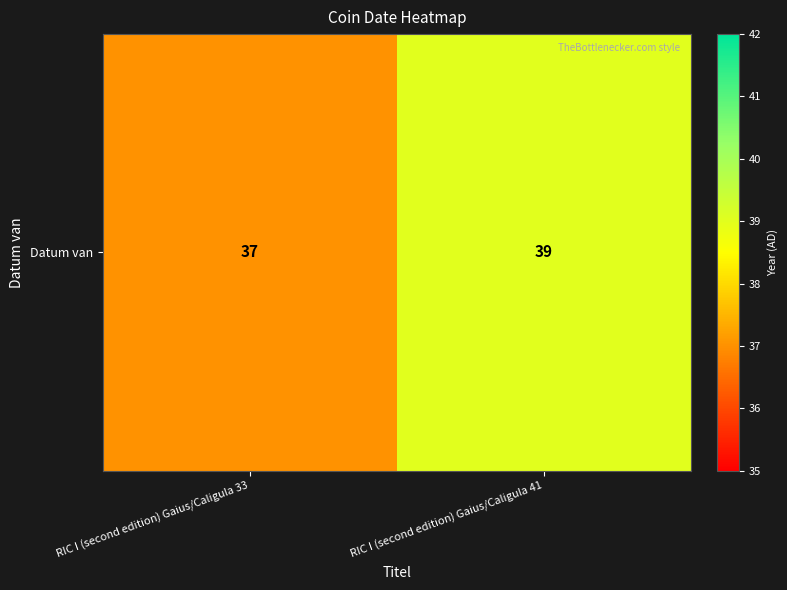

Reading left to right, list all the values displayed in this chart.

37	39